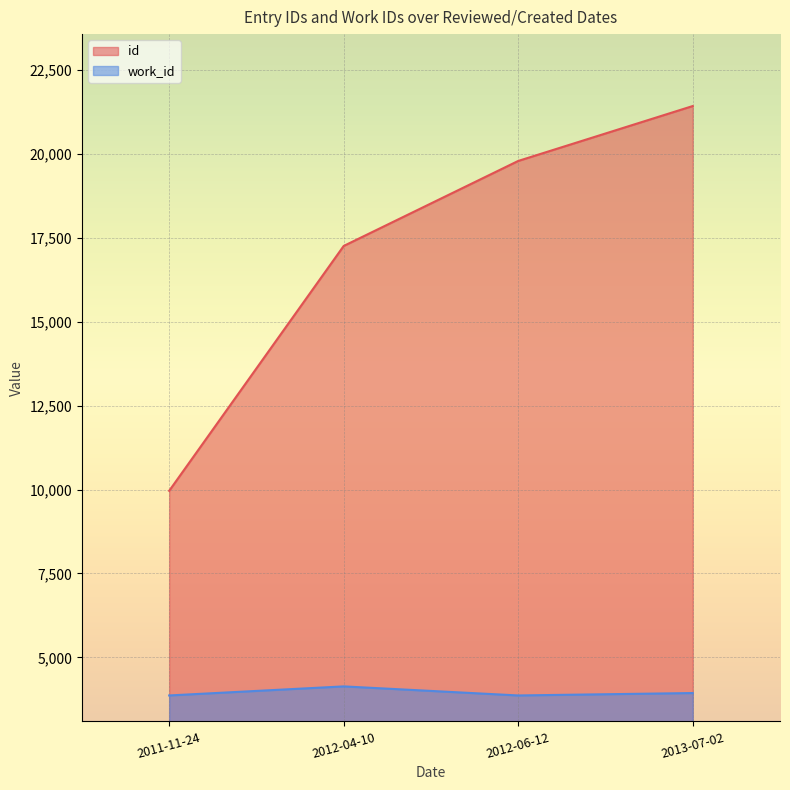

The work_id series shows 3866 at . True or false?

True